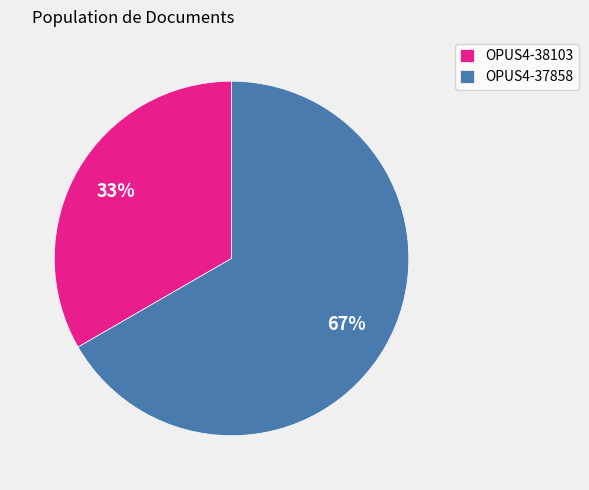

What is the ratio of the value at OPUS4-38103 to the value at OPUS4-37858?

0.5